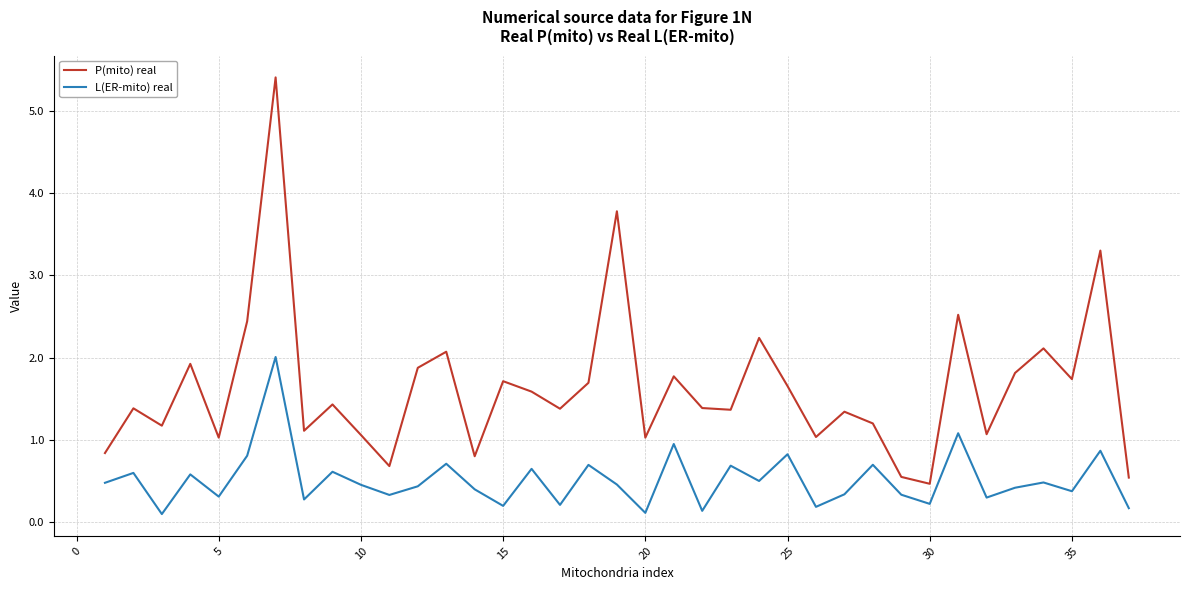

Which series has the widest spread of values?

P(mito) real